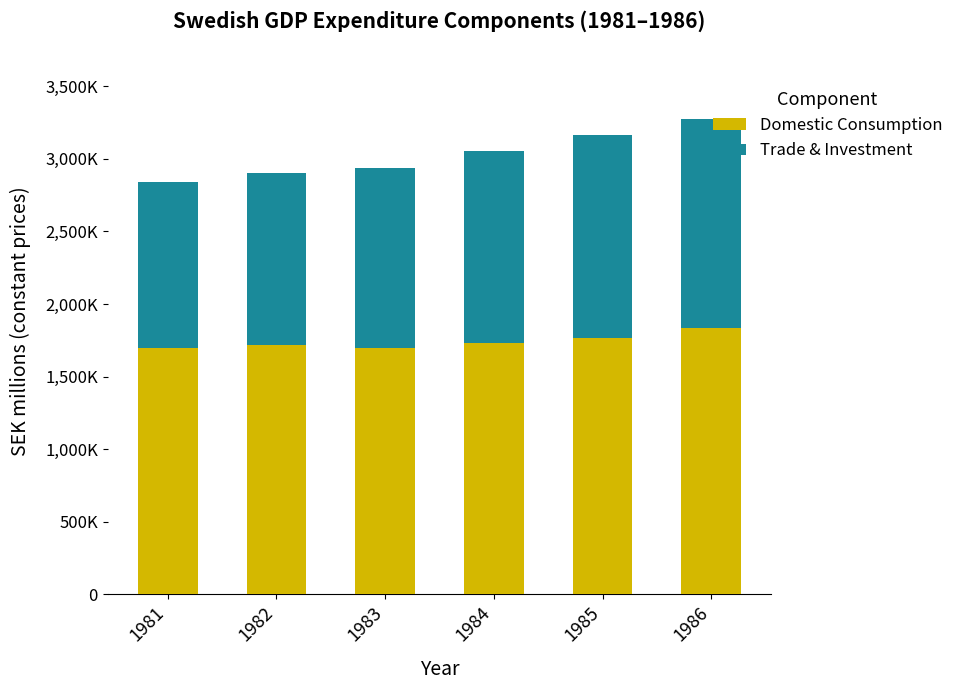

Count the Trade & Investment values in the range 1185995 to 1397927.

4